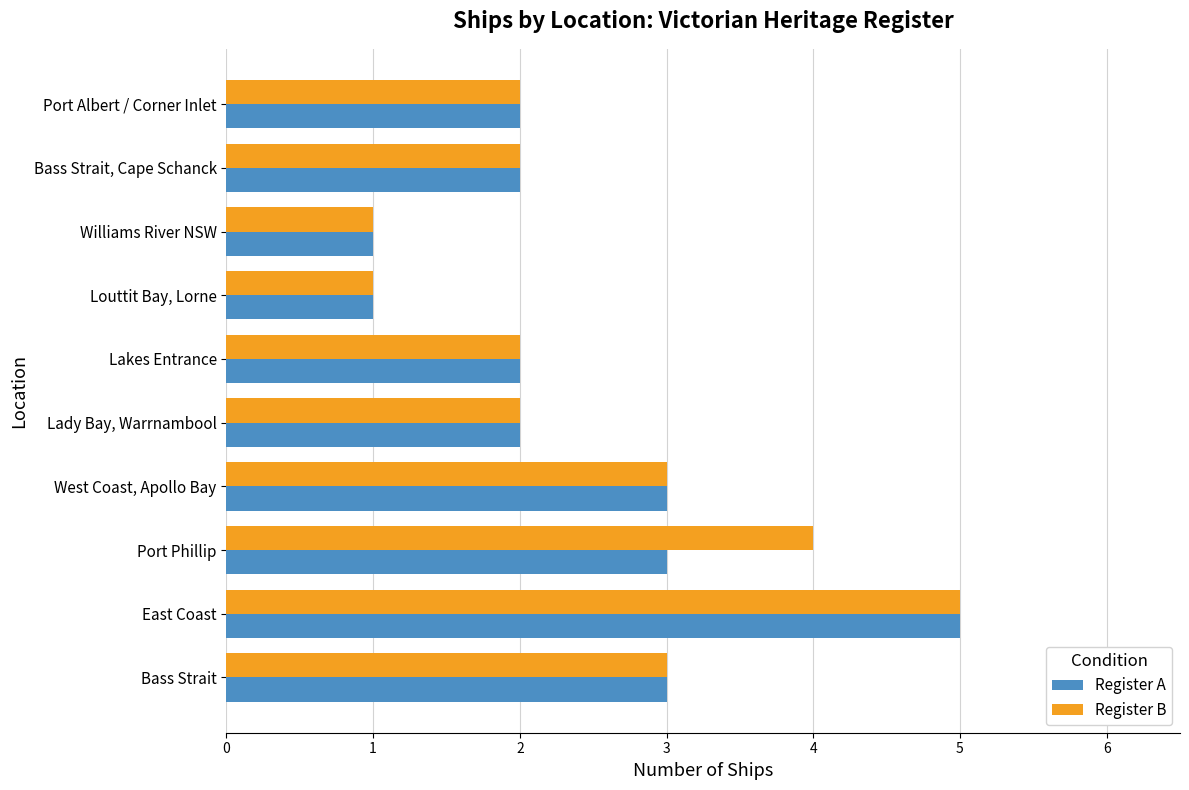

How many categories are shown in the chart?

10